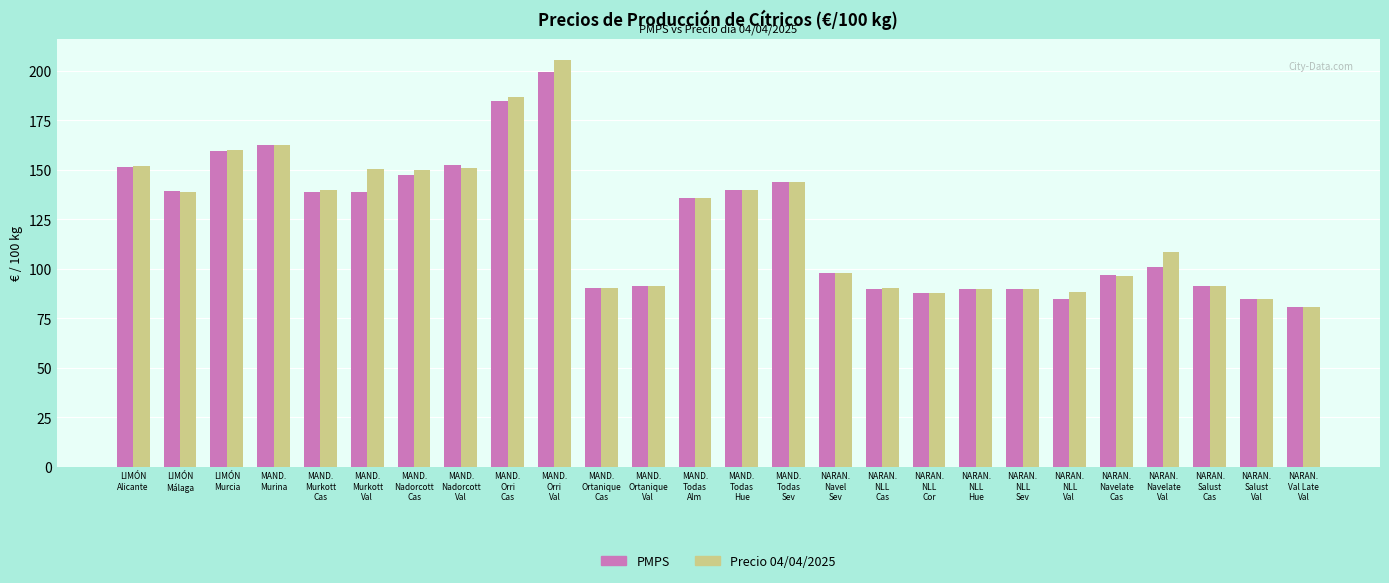

Count the number of data series in this chart.

2